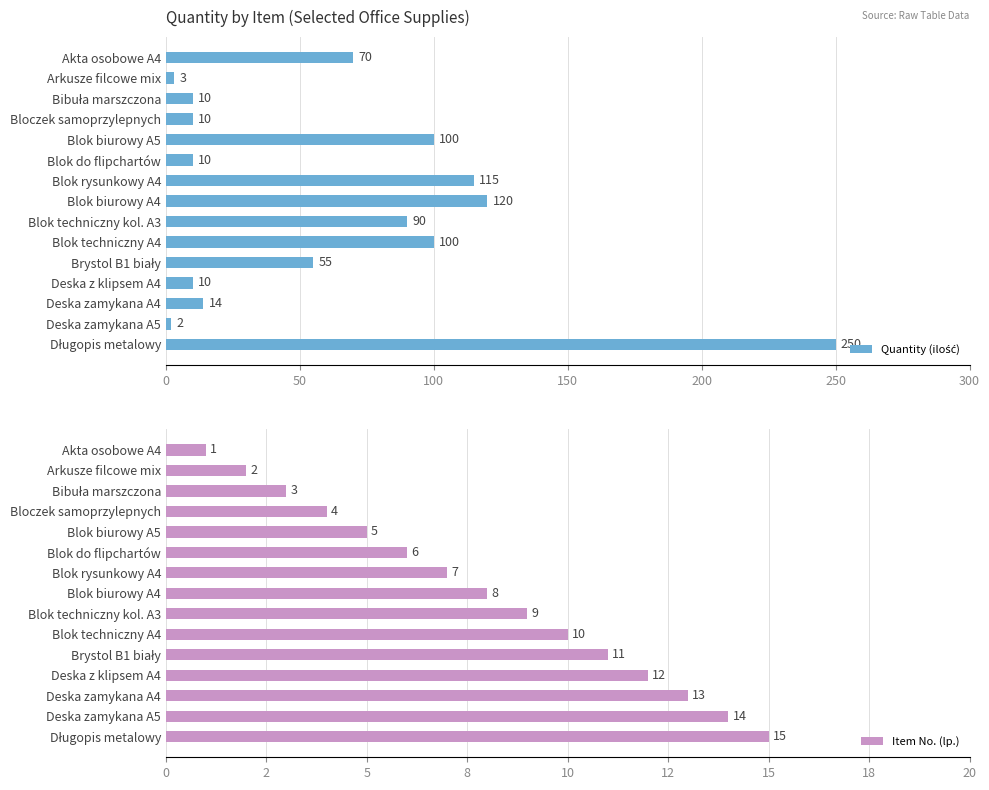

How many bars are there in total?

30